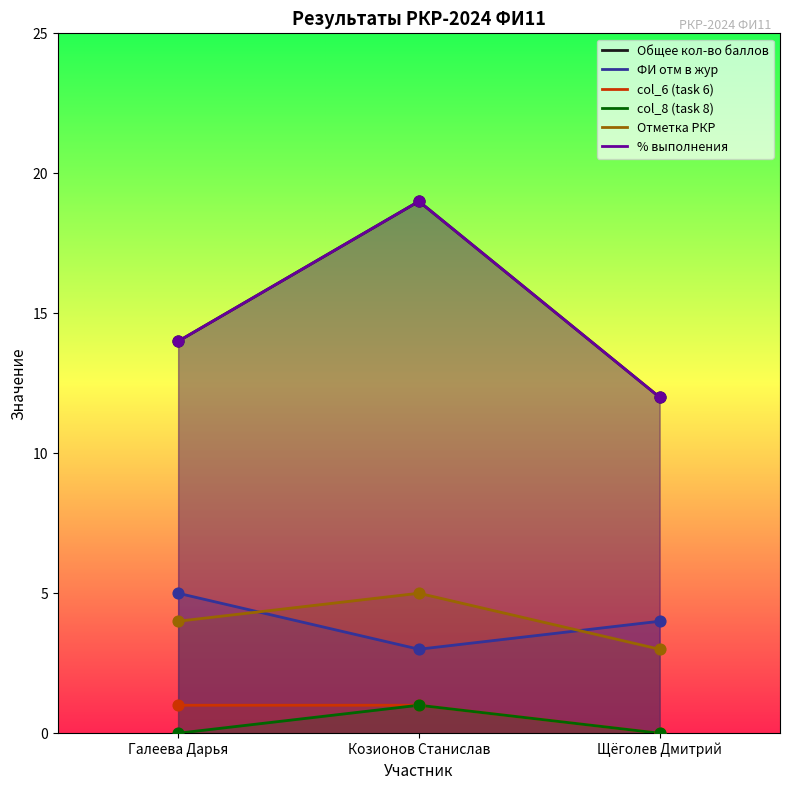

At which label does Отметка РКР reach its peak?

Козионов Станислав